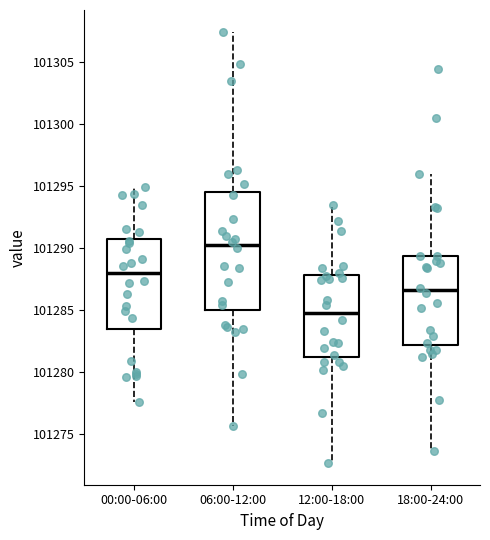

Where is the lower edge of the box for 00:00-06:00 on the y-axis? The values are not printed on the chart, so give them approximately, as read against the axis.

101283.5